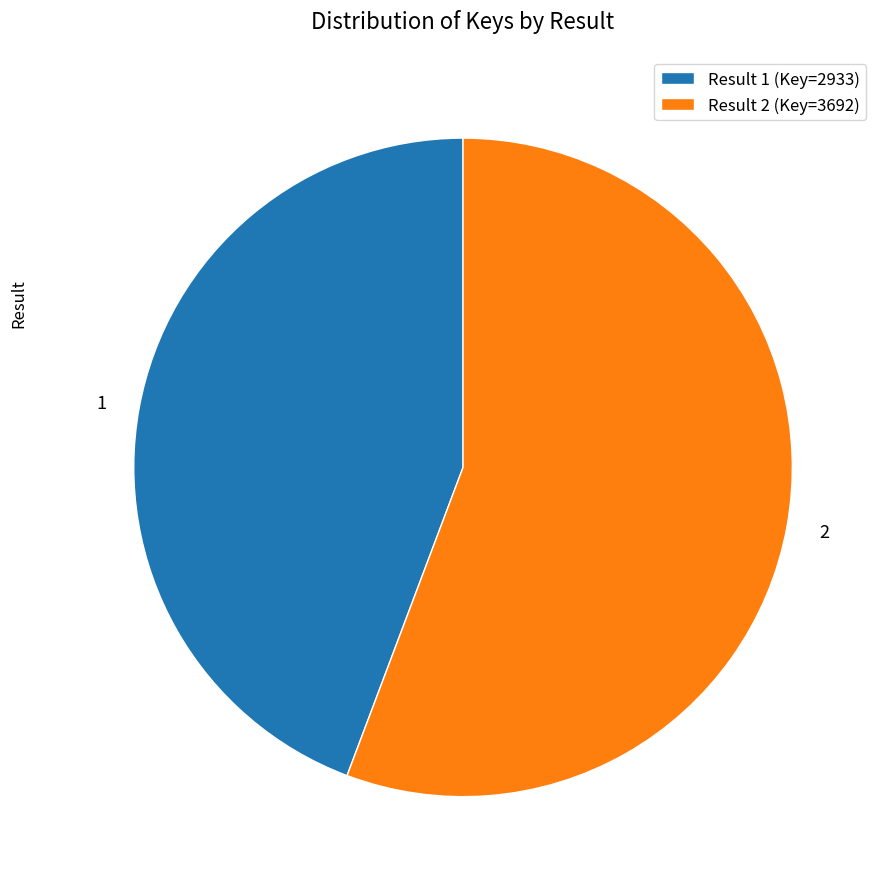

What is the smallest slice in the pie chart?

1